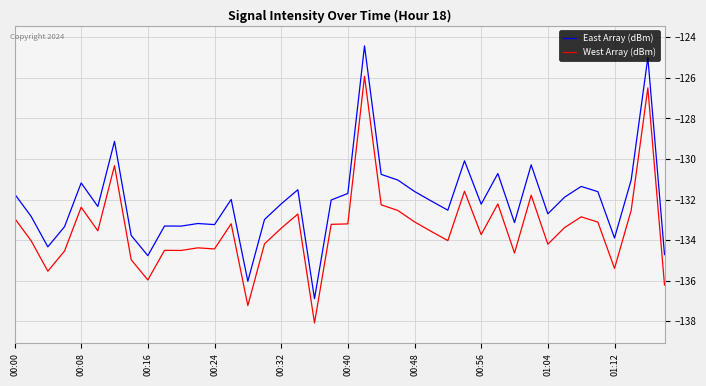

Which series has the widest spread of values?

East Array (dBm)